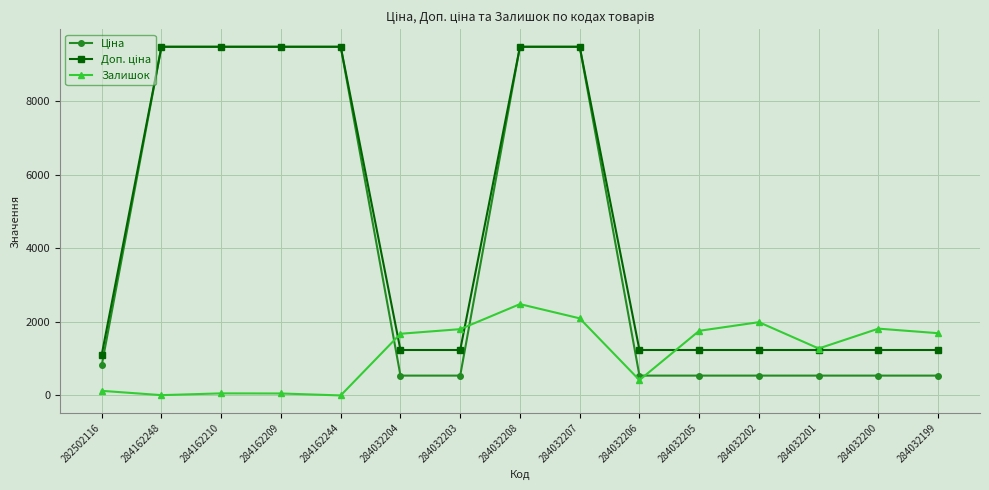

What is the sum of all Залишок values?

17250.0